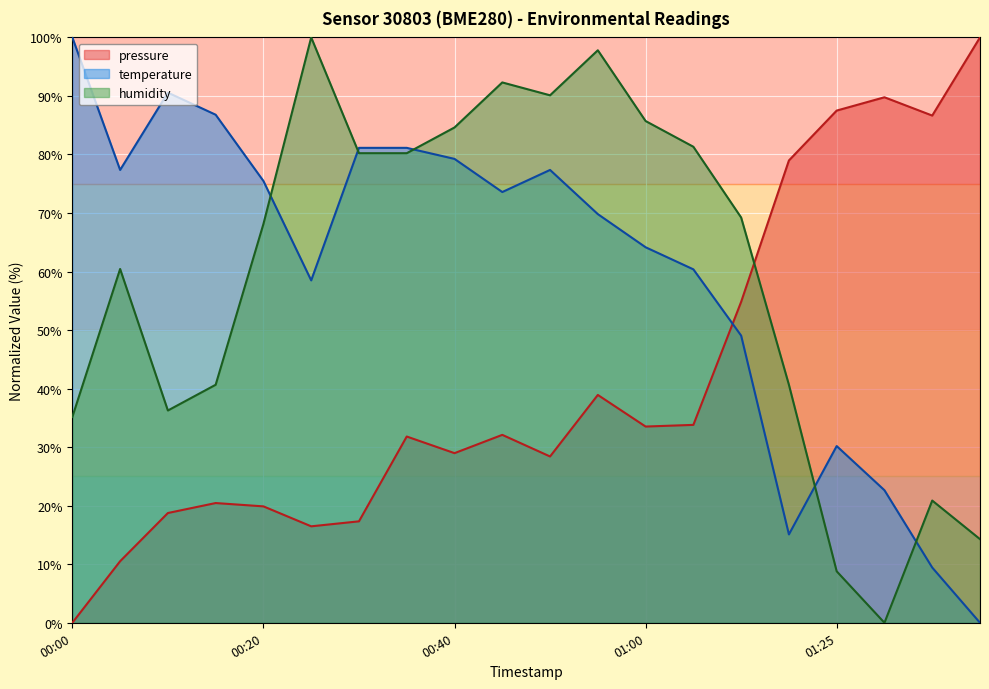

Where is pressure nearest to the value 50?

2022-11-20T01:10